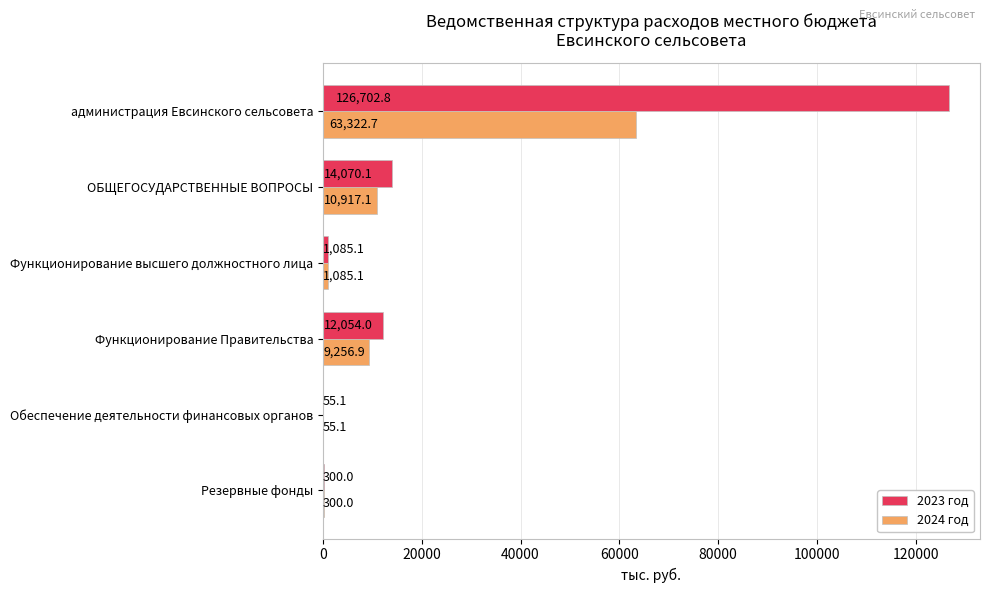

Is the value of 2024 год at Функционирование Правительства greater than the value of 2023 год at Функционирование Правительства?

No